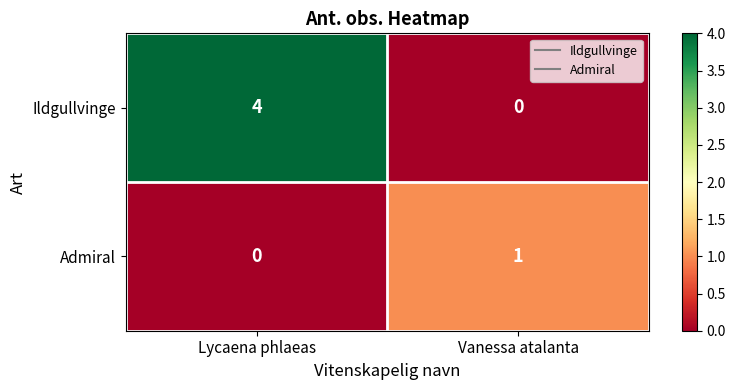

Between Lycaena phlaeas and Vanessa atalanta, which series saw the biggest shift?

Ildgullvinge